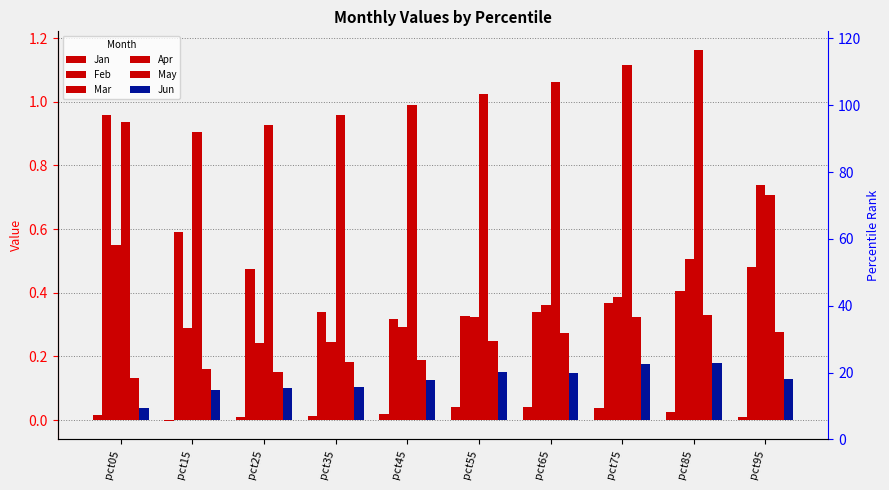

What is the value of the Mar bar at the 2nd from the left?

0.3